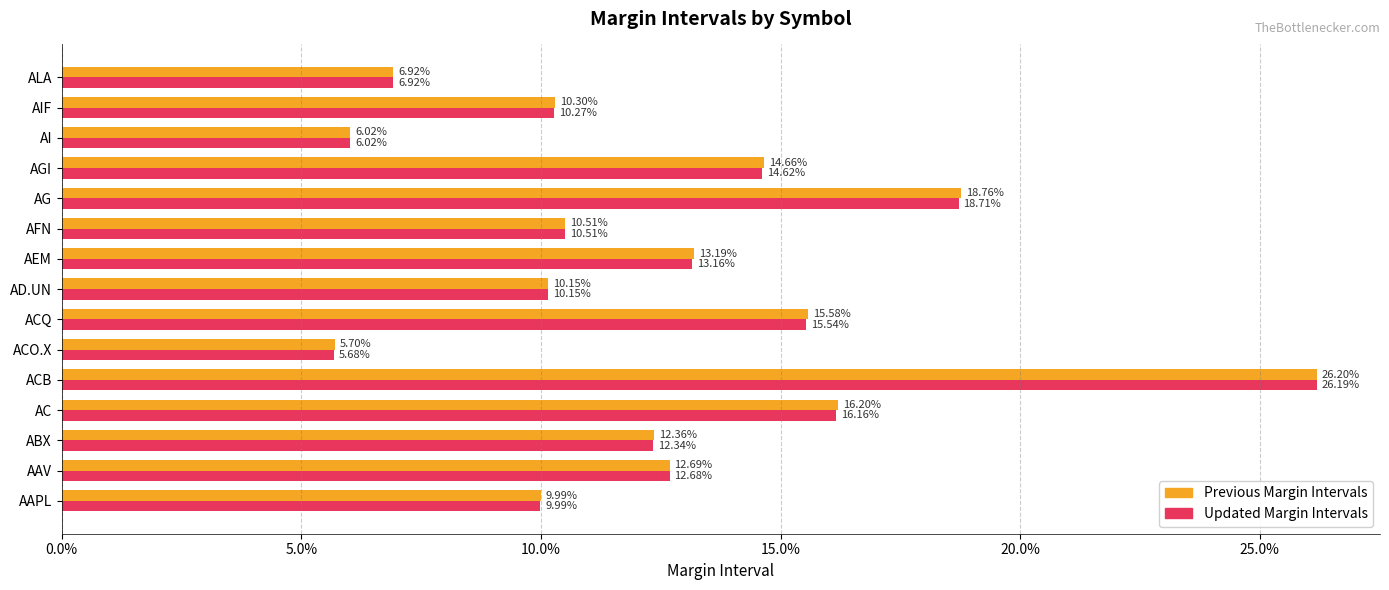

What is the average value of the Updated Margin Intervals series?

0.1